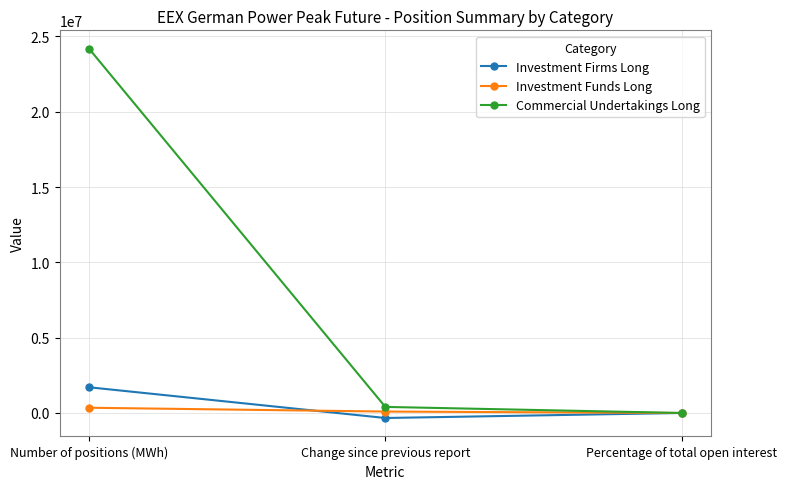

How many lines are shown in the chart?

3